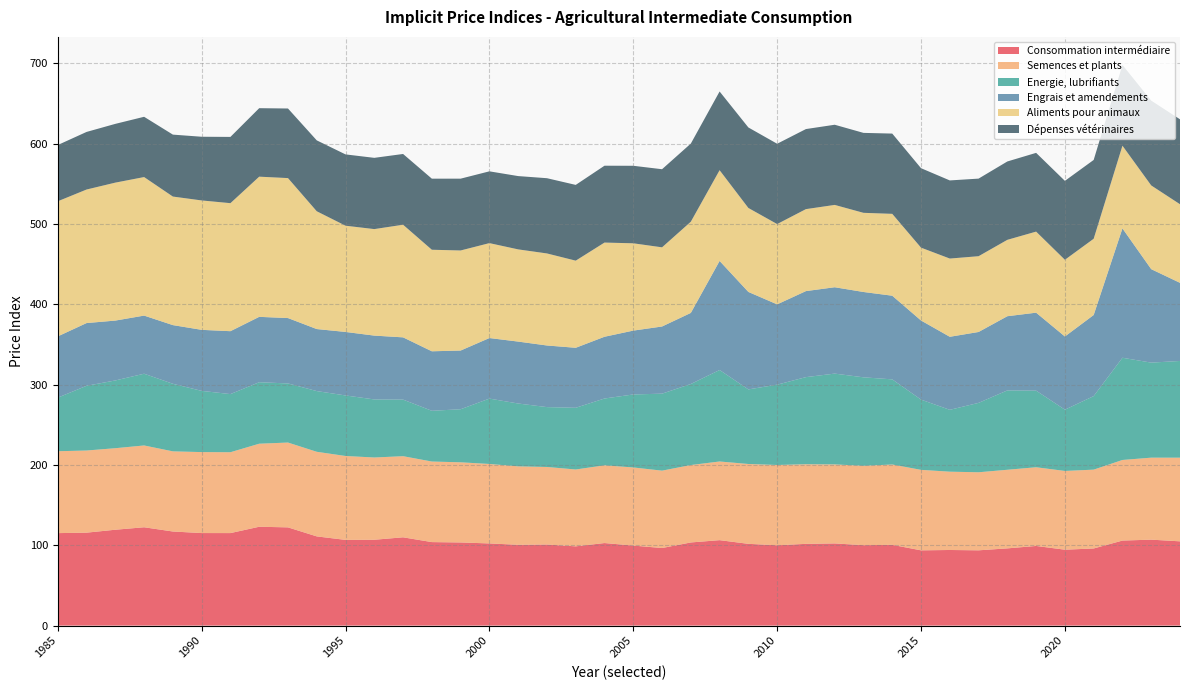

What is the lowest value of the Consommation intermédiaire series?

93.7